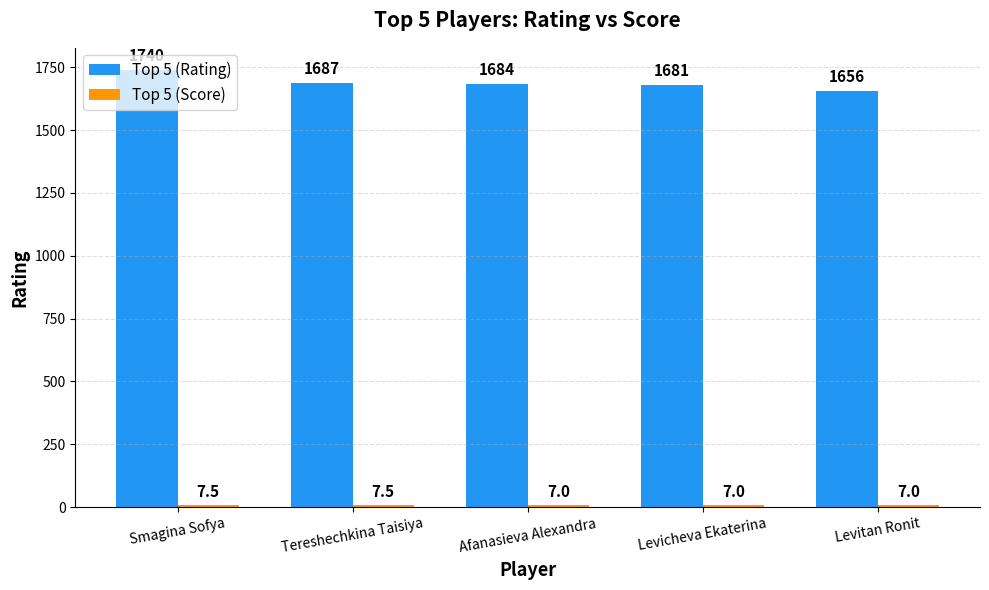

What position from the left is Tereshechkina Taisiya?

2